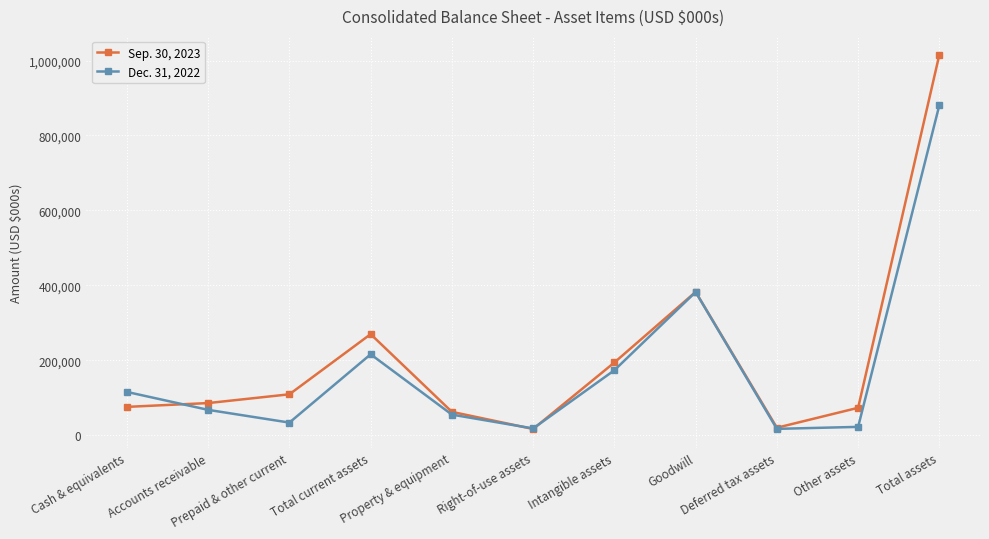

True or false: Dec. 31, 2022 has more than 0 points higher than both neighbors.

True